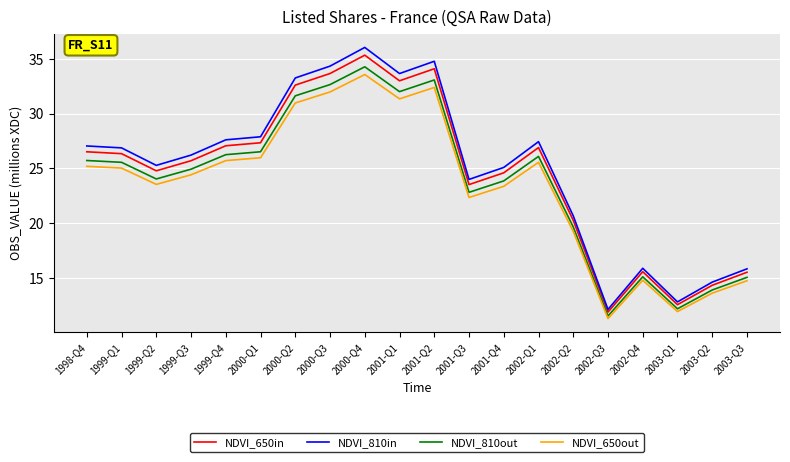

Is it true that NDVI_650out equals 55.8 at 2000-Q4?

False